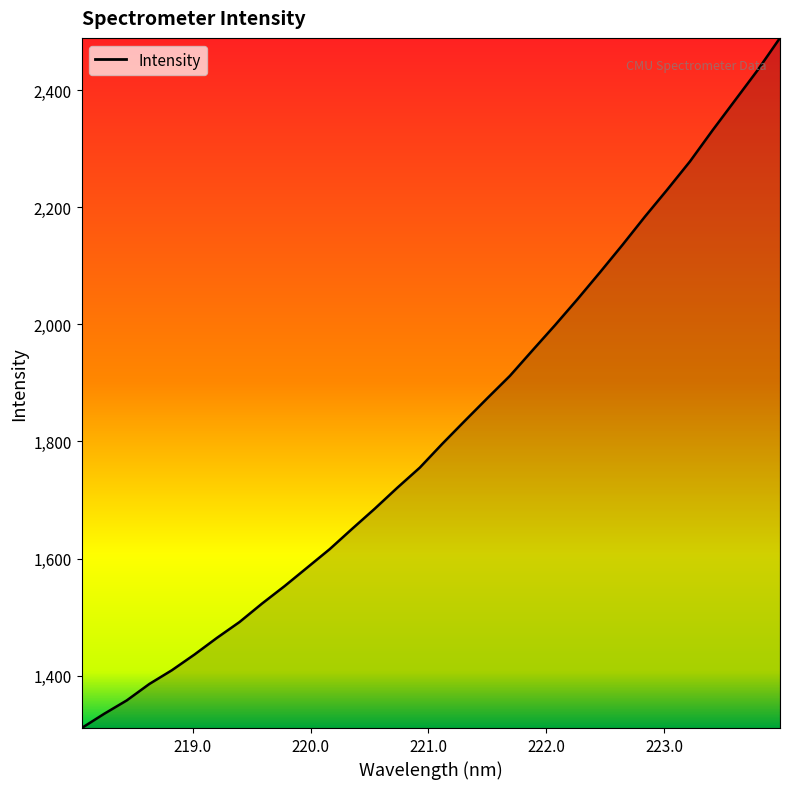

True or false: there are more than 2 points higher than both neighbors.

False